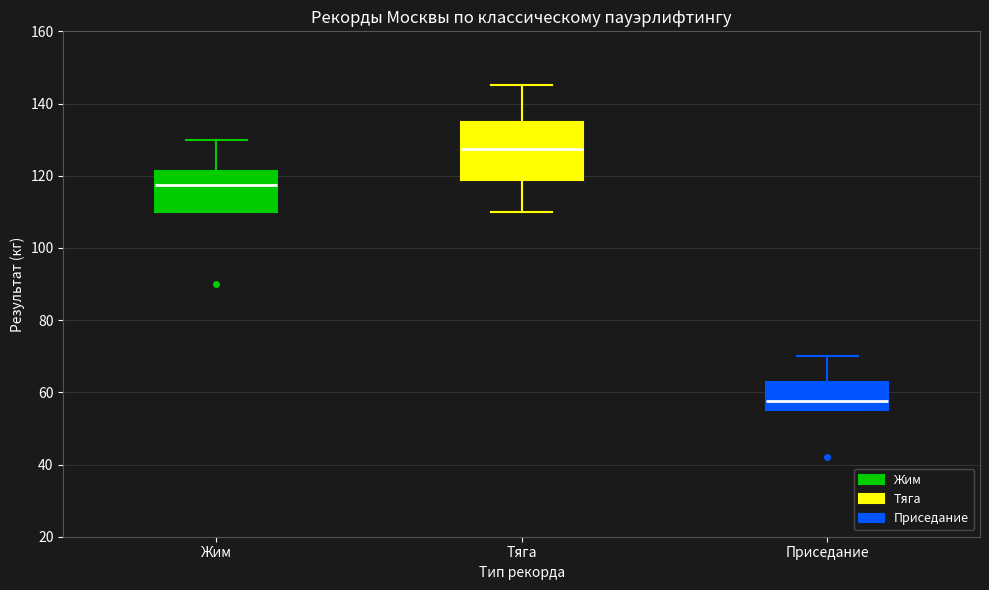

Reading left to right, read every box against the y-axis: the position of its median line, the range the box covers, and the ends of its whiskers. The values are not printed on the chart, so give them approximately, as read against the axis.

Жим: median 118, box 110 to 122, whiskers 110 to 130
Тяга: median 128, box 118 to 136, whiskers 110 to 146
Приседание: median 58, box 56 to 62, whiskers 56 to 70